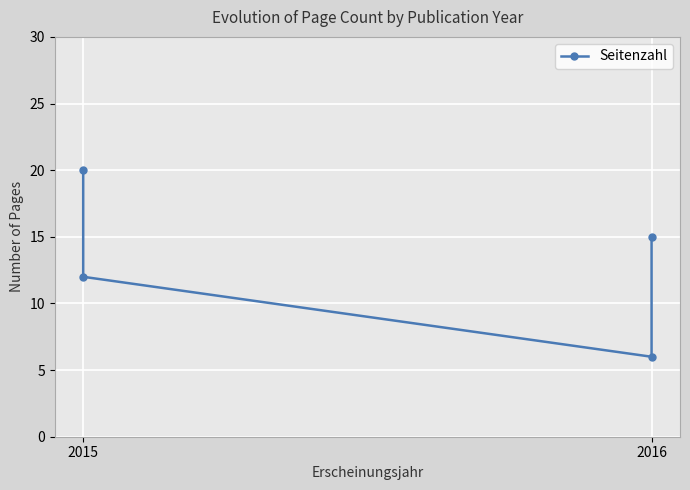

What is the value of the 3rd point from the left?

6